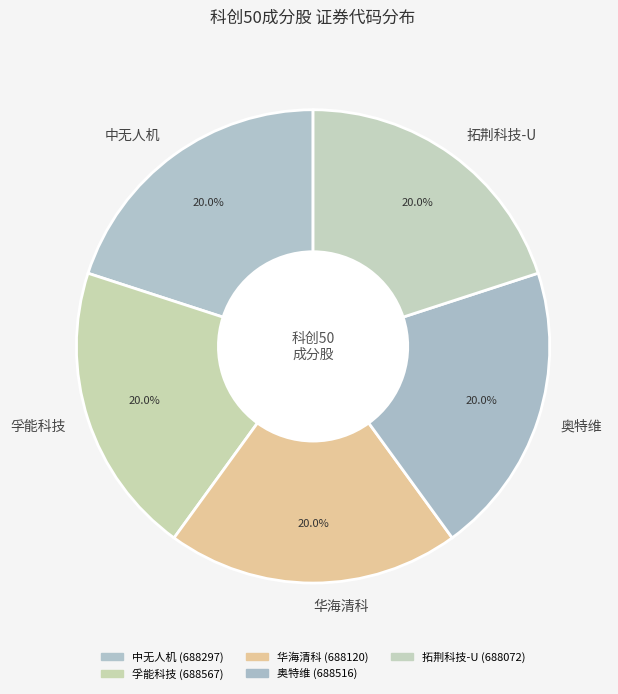

Does 华海清科 represent more than half of the total?

No